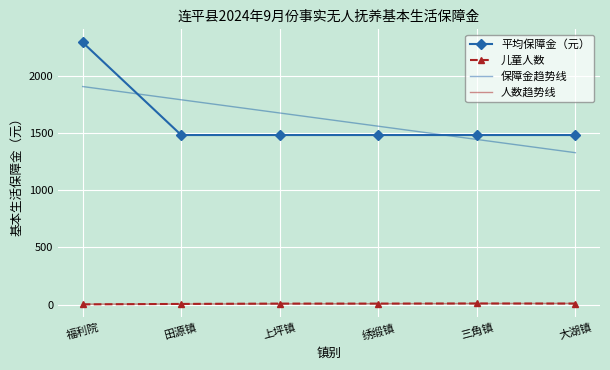

Is it true that 保障金趋势线 equals 1917.7 at 三角镇?

False